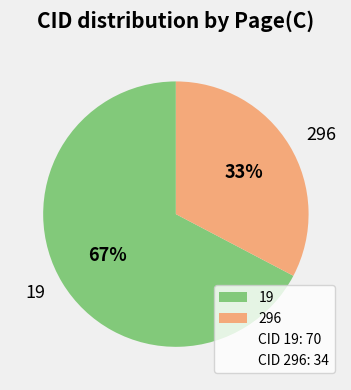

Rank the categories by value from lowest to highest.

296, 19